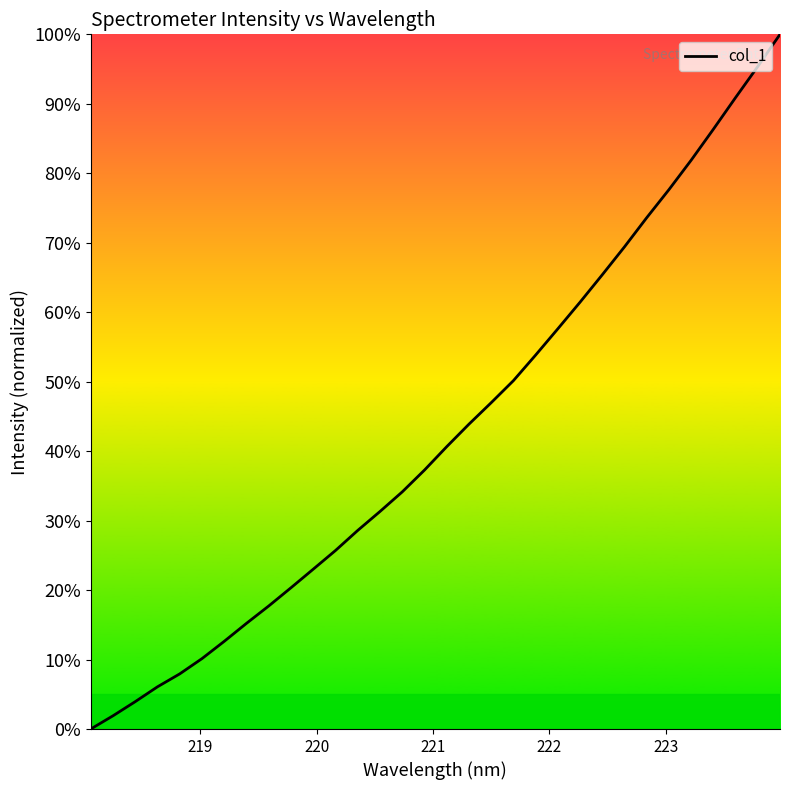

How many lines are shown in the chart?

1